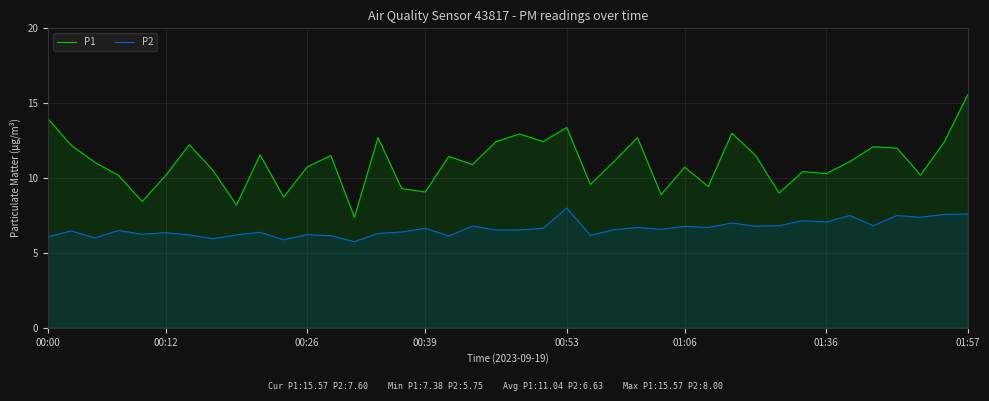

What is the value of the P1 point at the 20th from the left?

12.4